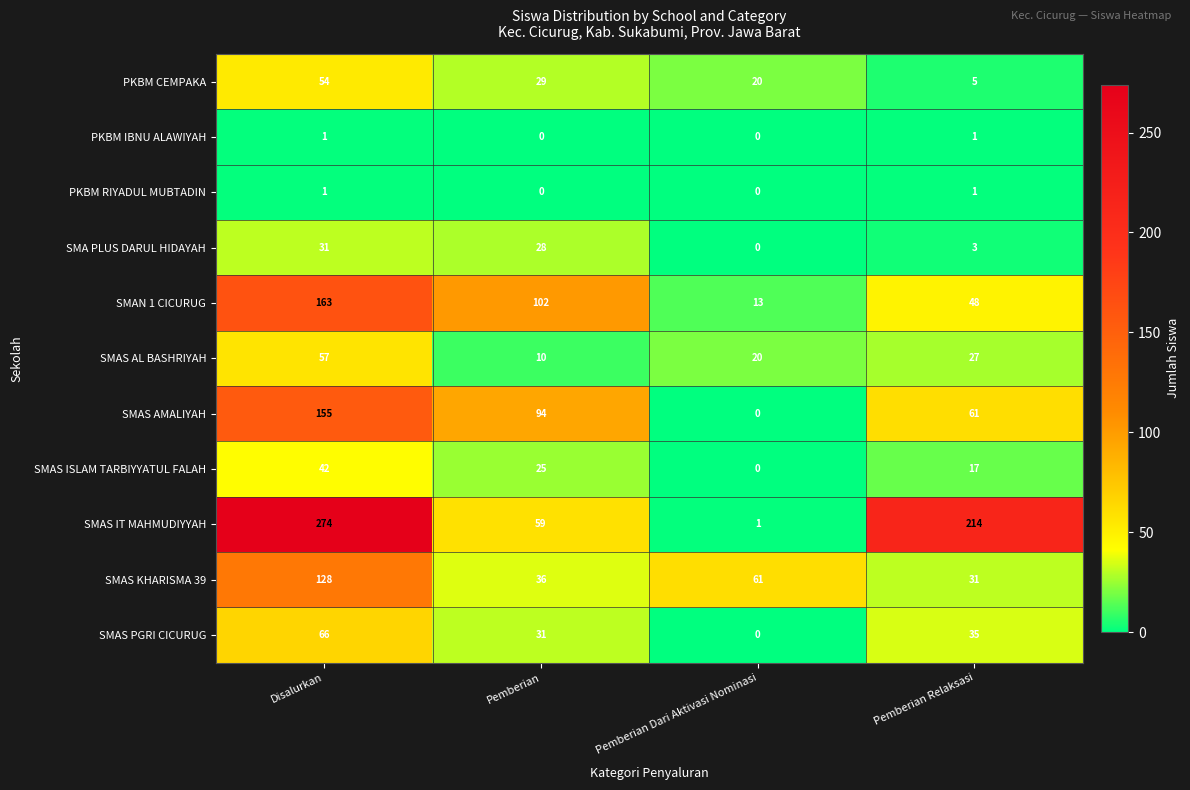

Which category has the highest value across all series?

Disalurkan